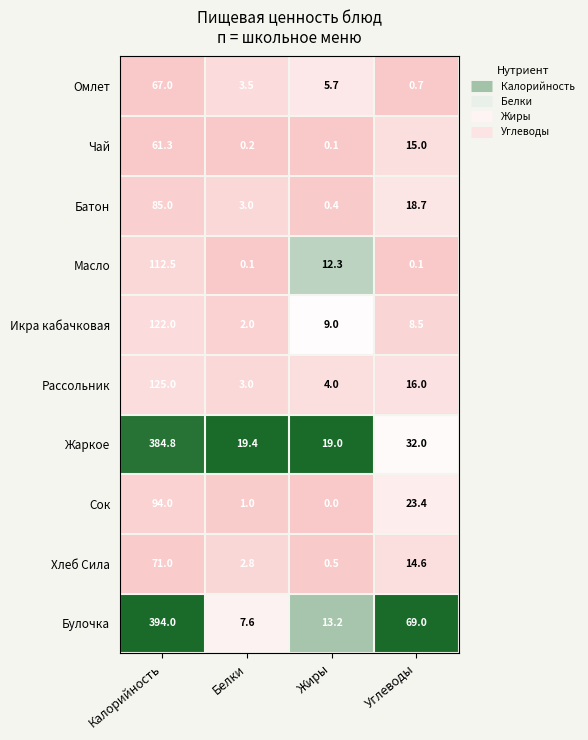

At which category is the sum across all series the highest?

Калорийность